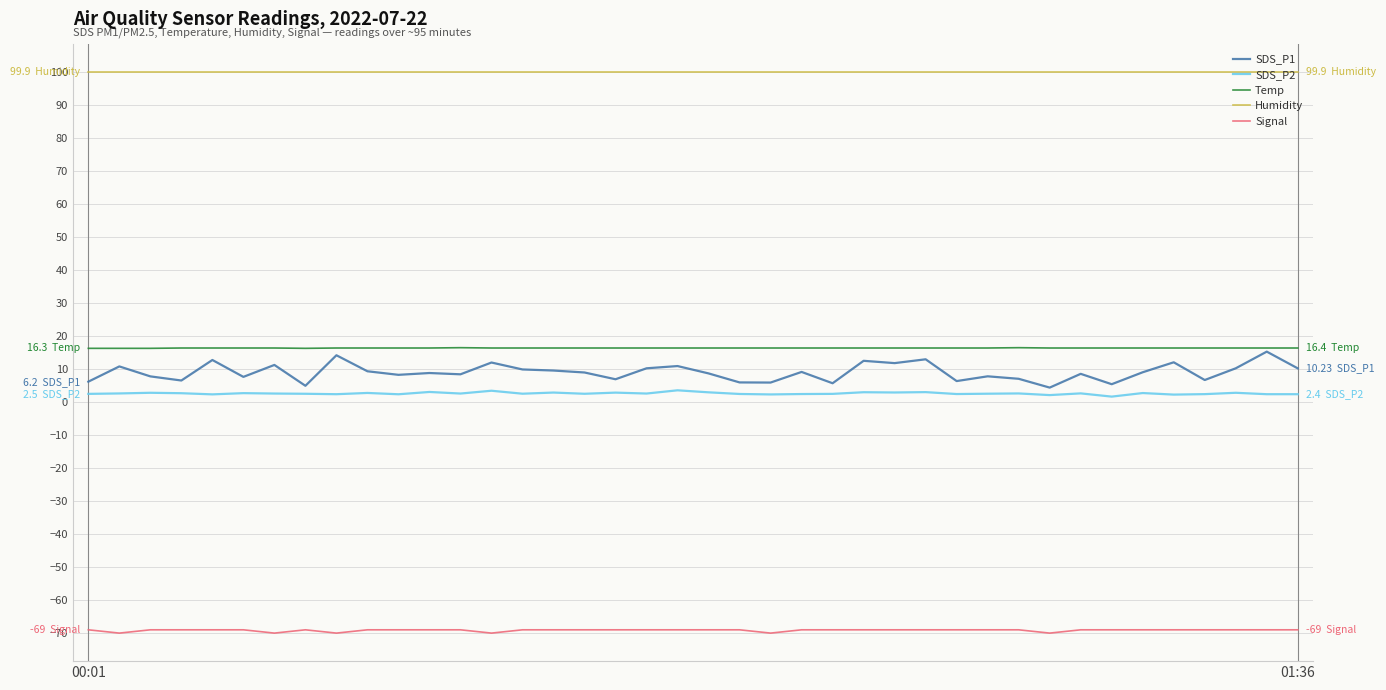

Which series has the largest total across all categories?

Humidity